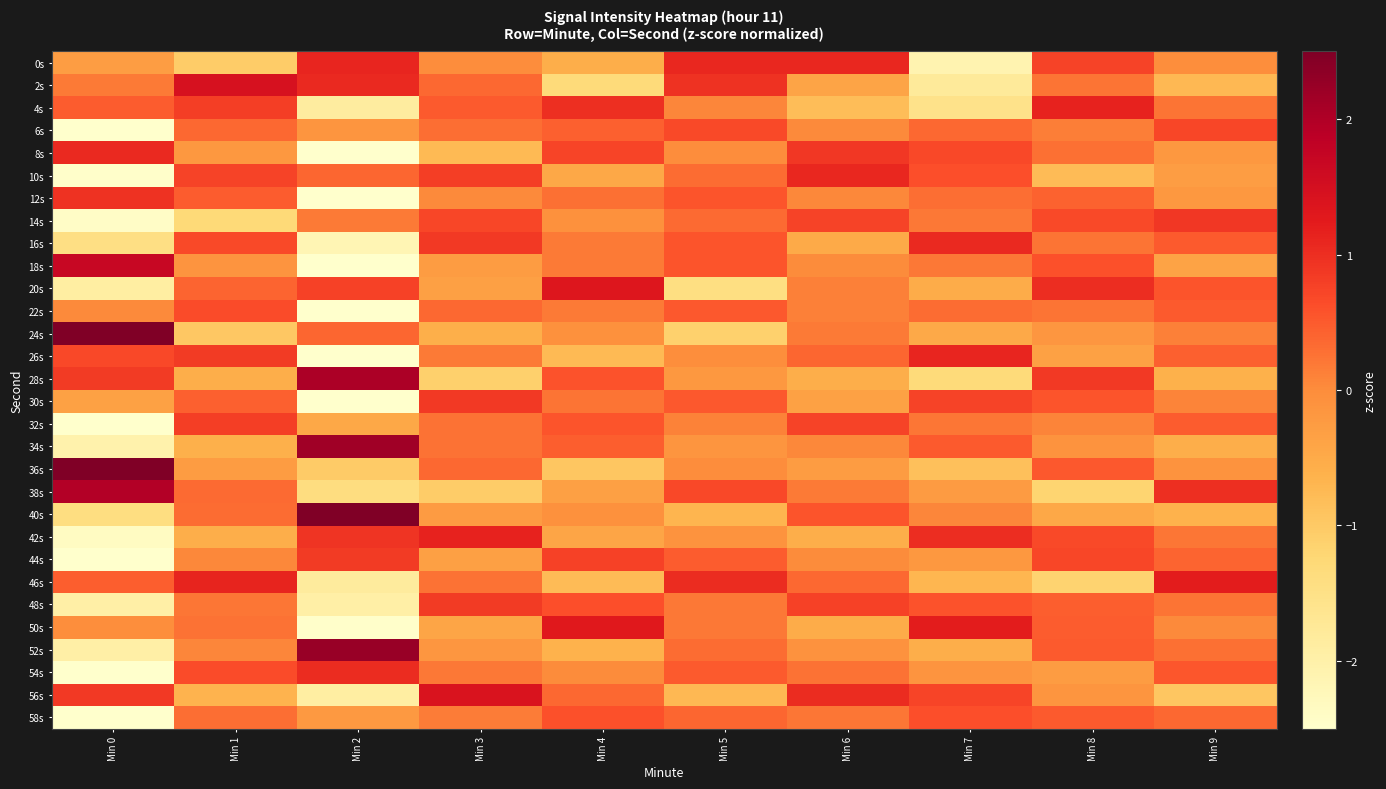

What is the smallest value displayed?

-3.0